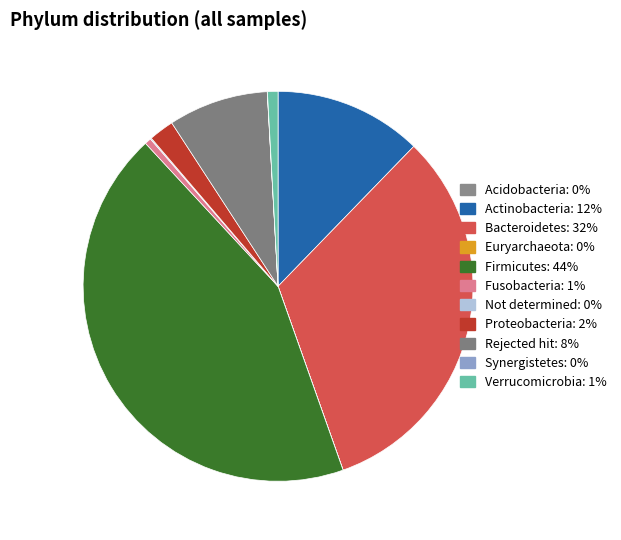

The Actinobacteria slice represents 19% of the pie. True or false?

False